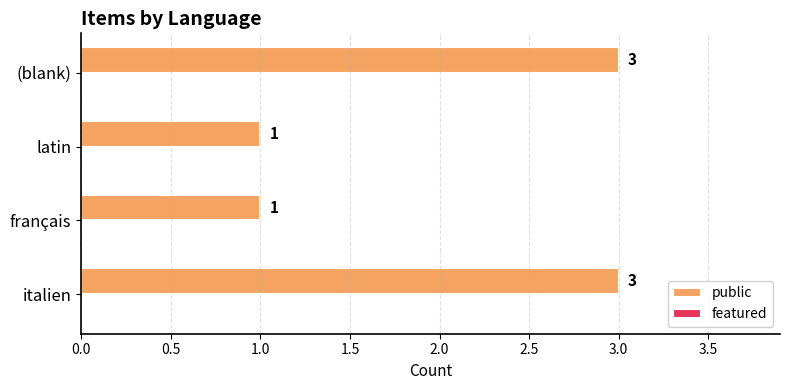

What is the maximum value shown in the chart?

3